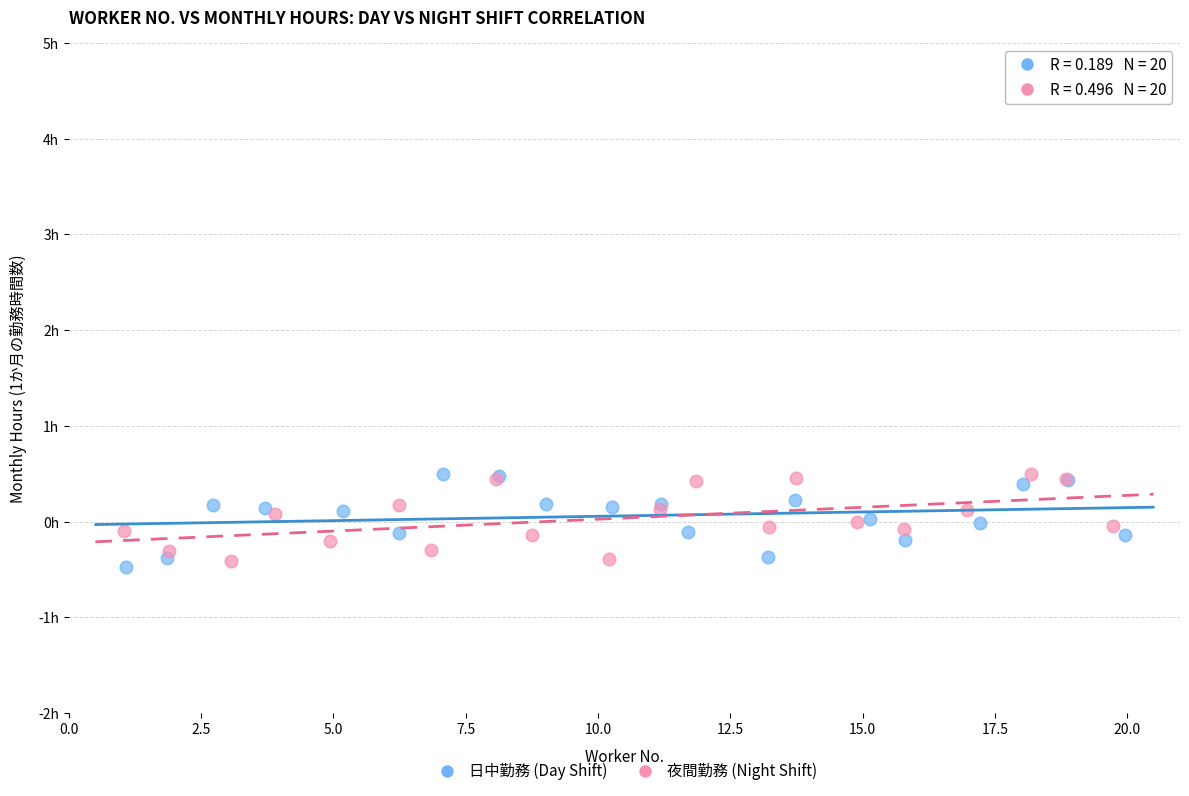

What are all the series names shown in the legend?

日中勤務 (Day Shift), 夜間勤務 (Night Shift)